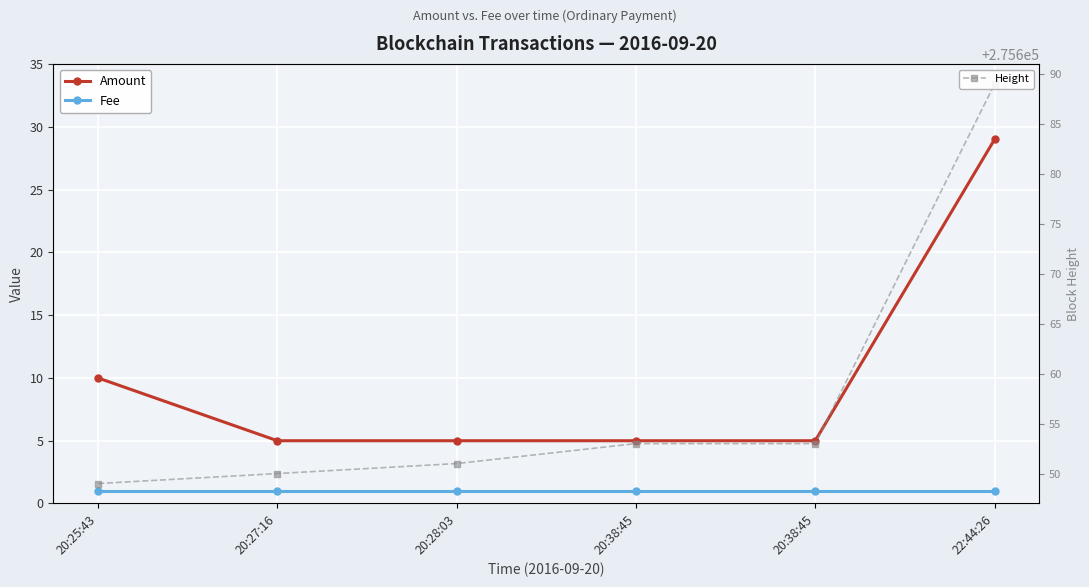

Rank the series by their maximum value, from lowest to highest.

Fee, Amount, Height